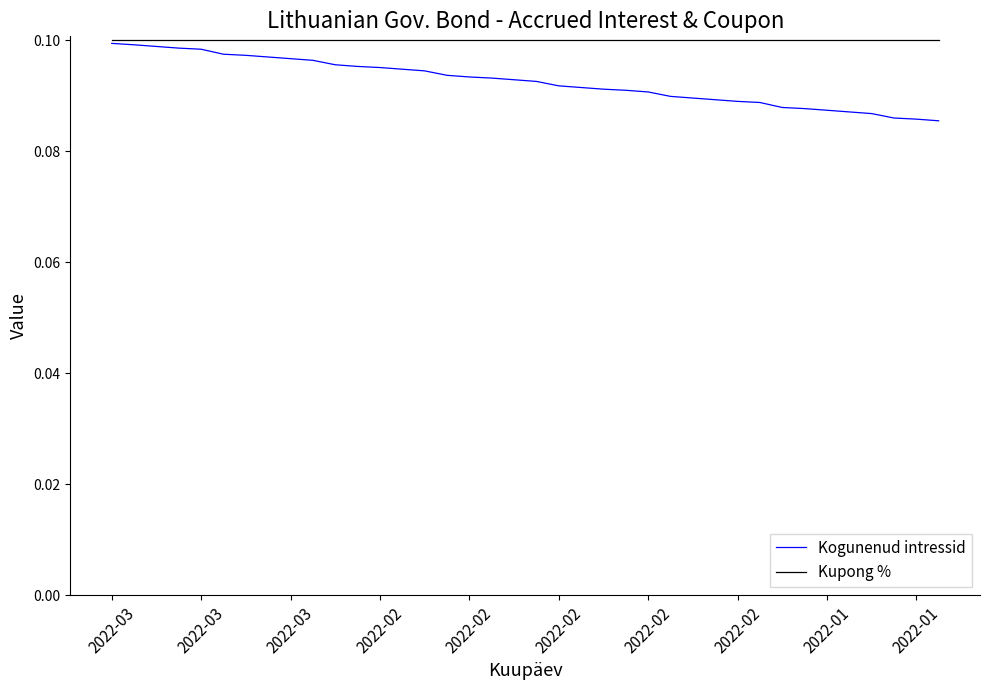

Which series has the widest spread of values?

Kogunenud intressid